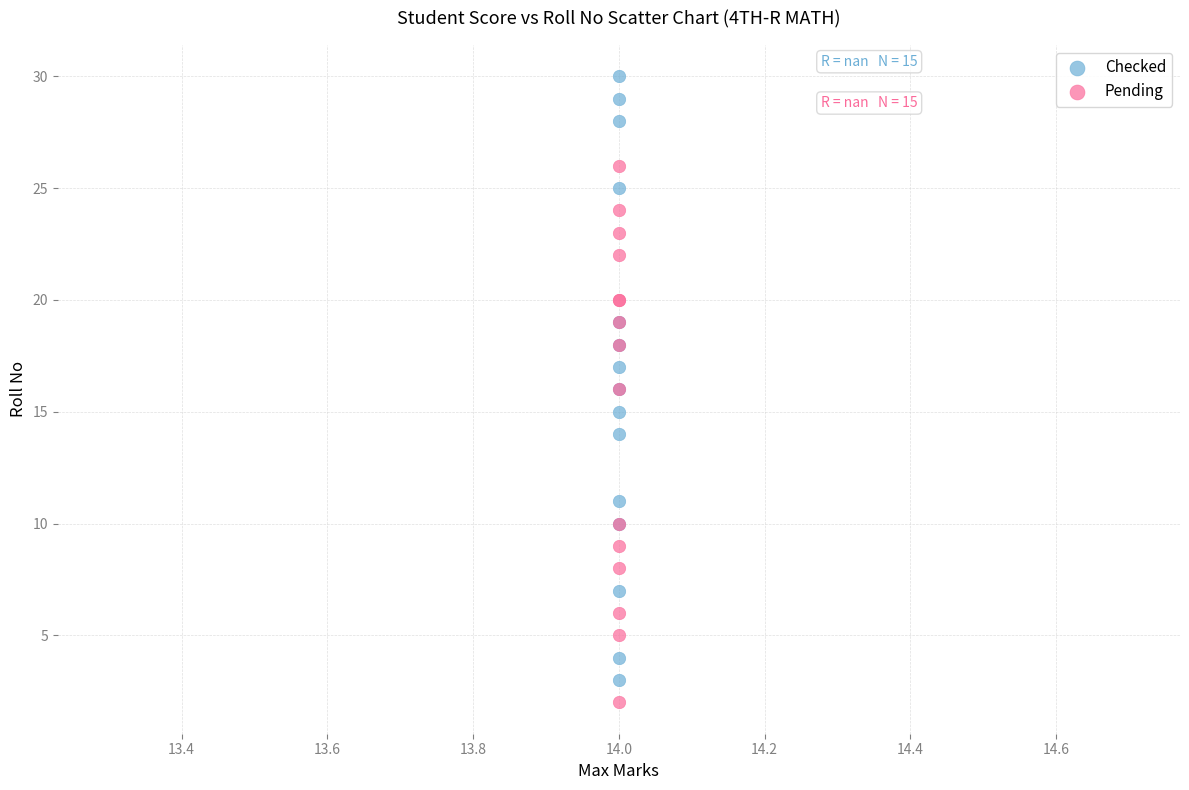

Which series has the largest Y range (max minus min)?

Checked